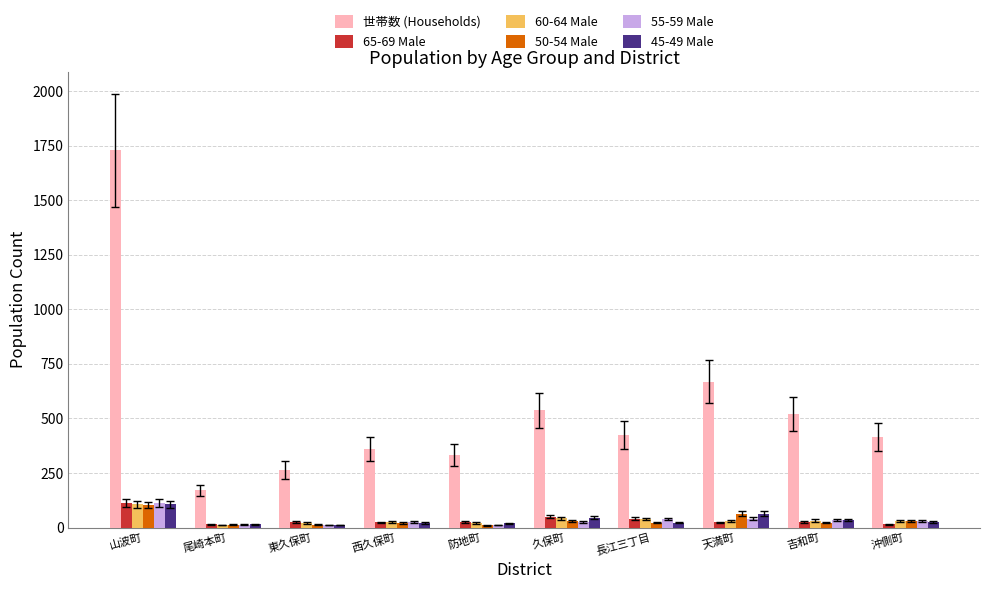

Which series has the largest range (max minus min)?

世帯数 (Households)